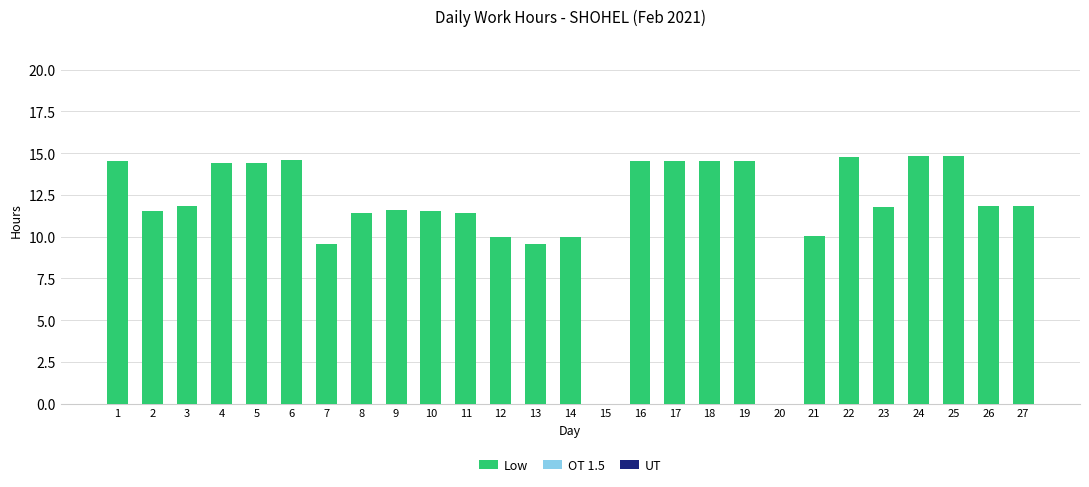

Approximately how many times larger is the value at 12 compared to 21?

1.0